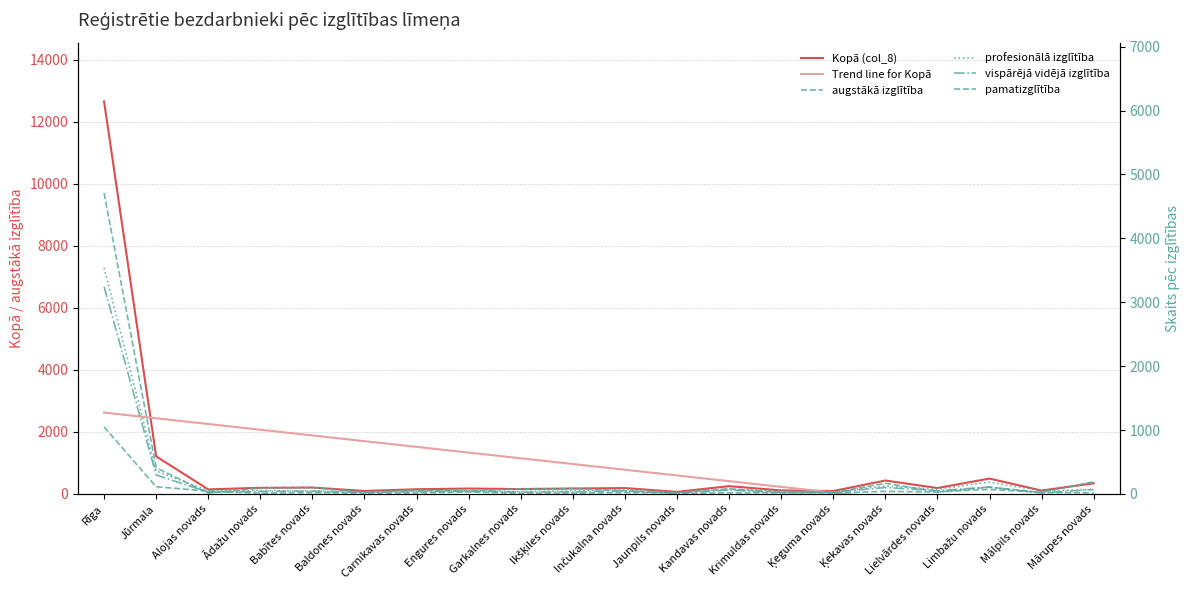

True or false: augstākā izglītība has a value of 16.0 at Kandavas novads.

True